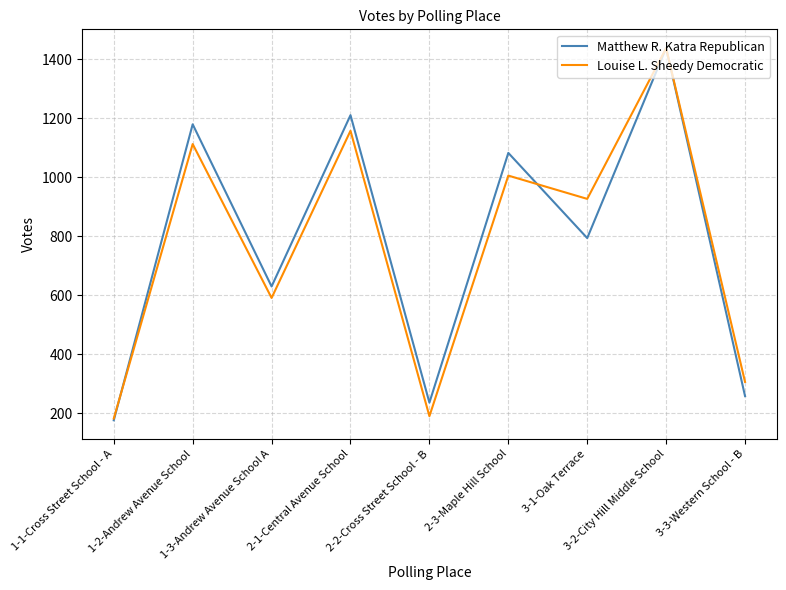

What is the average value of the Matthew R. Katra Republican series?

779